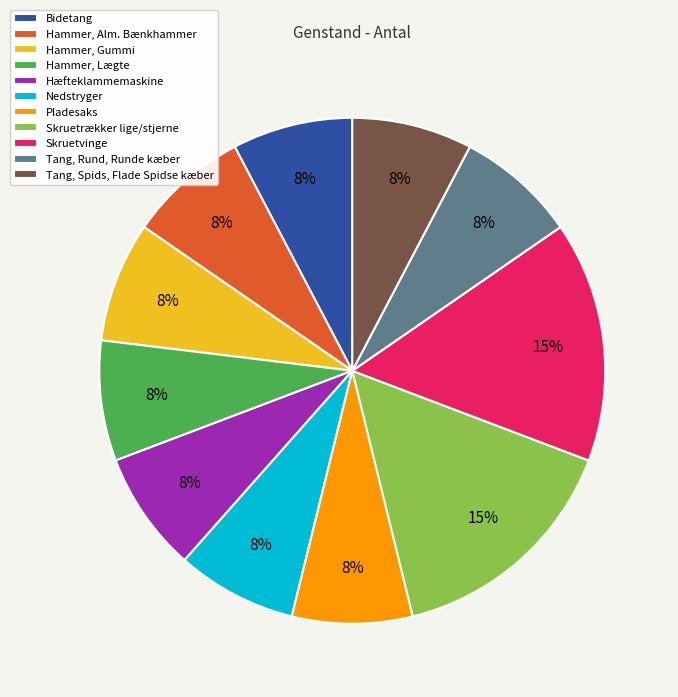

Is the sum of Hammer, Lægte and Skruetrækker lige/stjerne greater than half?

No